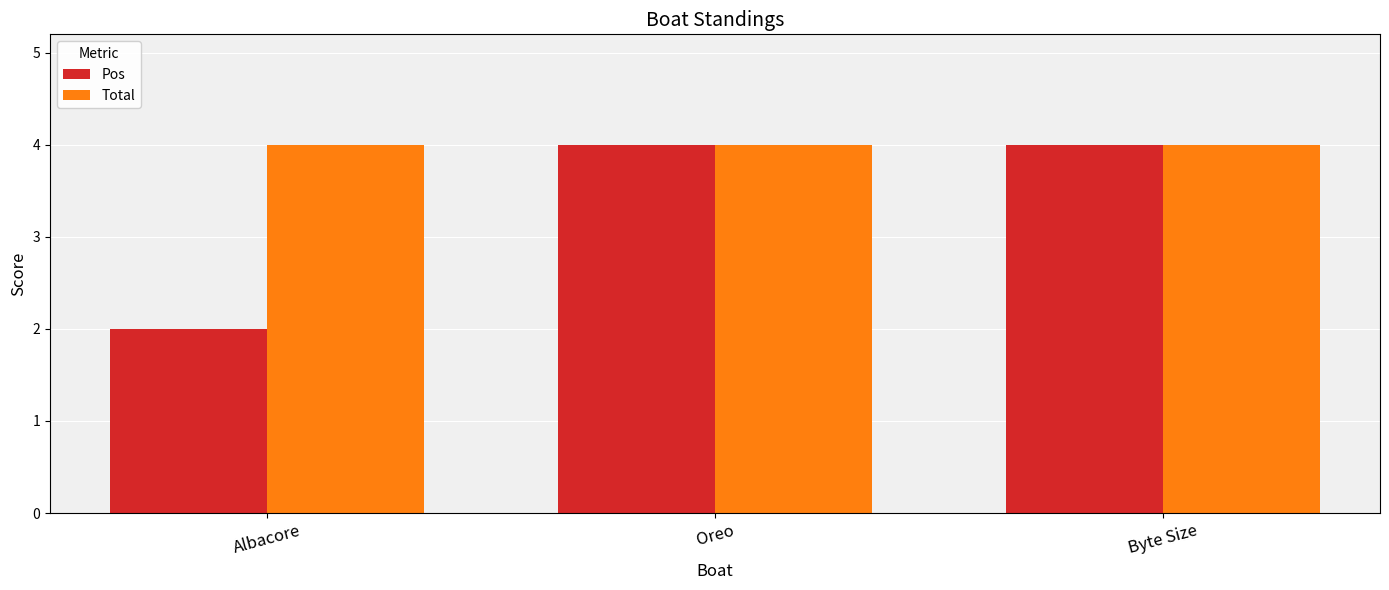

What is the sum of all Total values?

12